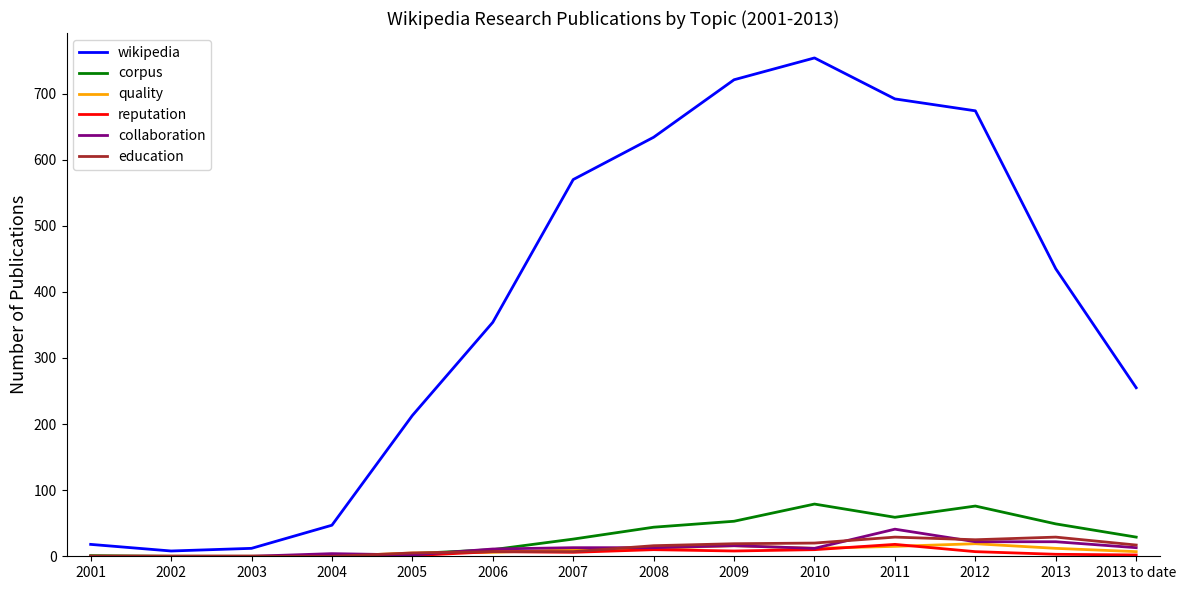

Between 2006 and 2009, which series saw the biggest shift?

wikipedia